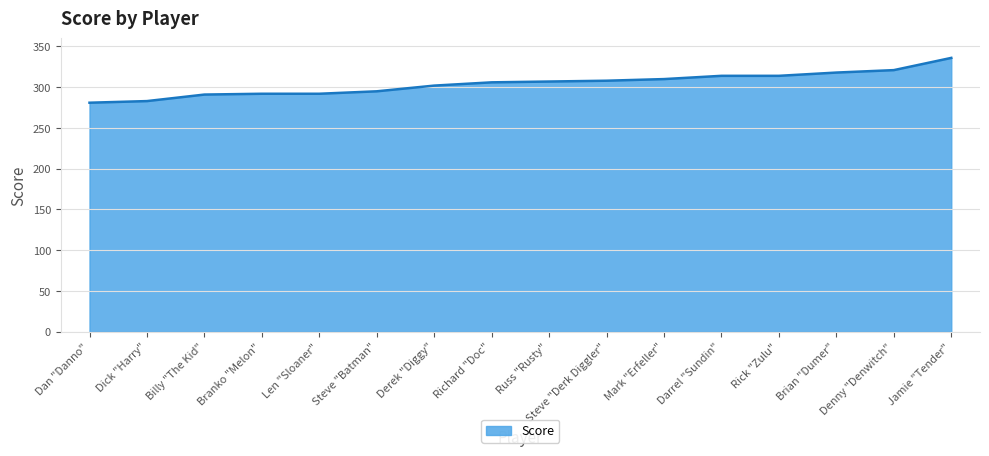

What is the change in value from Dan "Danno" to Billy "The Kid"?

+10